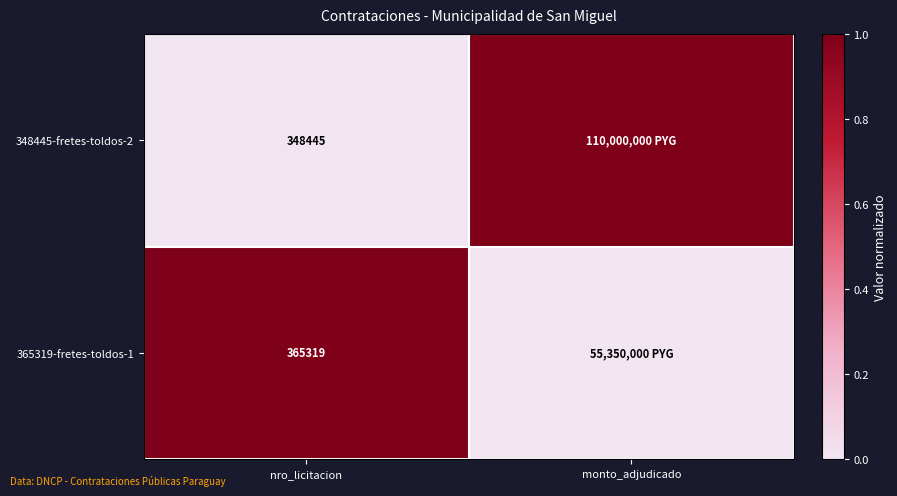

True or false: 348445-fretes-toldos-2 has a value of 348445 at nro_licitacion.

True